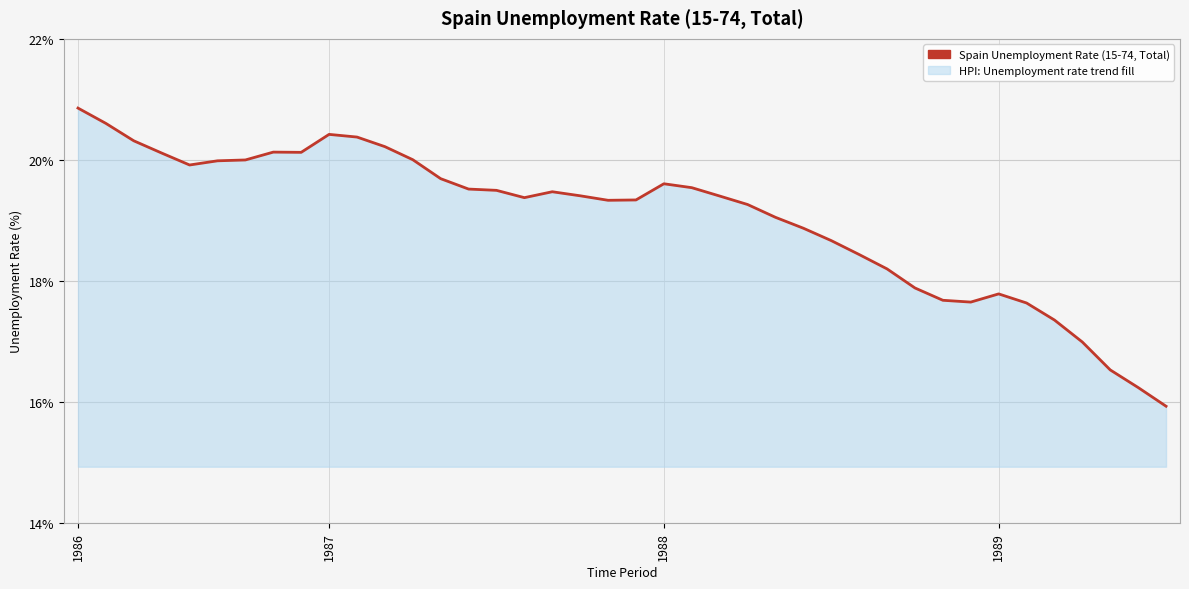

What is the smallest value displayed?

15.9